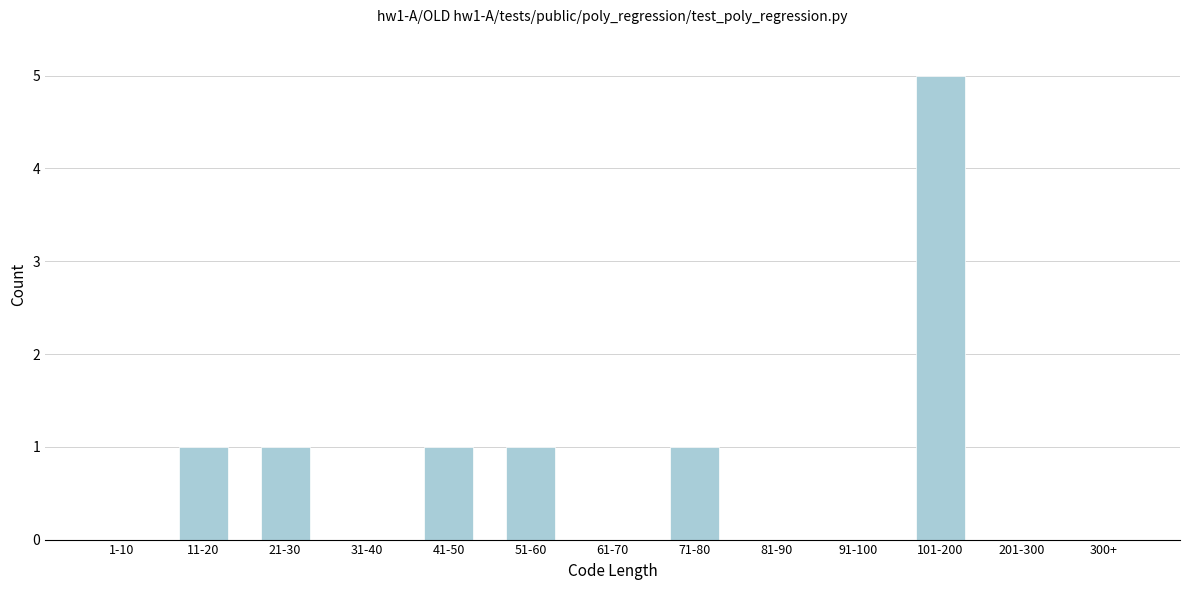

Reading left to right, what are all the values shown in this chart?

1-10=0	11-20=1	21-30=1	31-40=0	41-50=1	51-60=1	61-70=0	71-80=1	81-90=0	91-100=0	101-200=5	201-300=0	300+=0